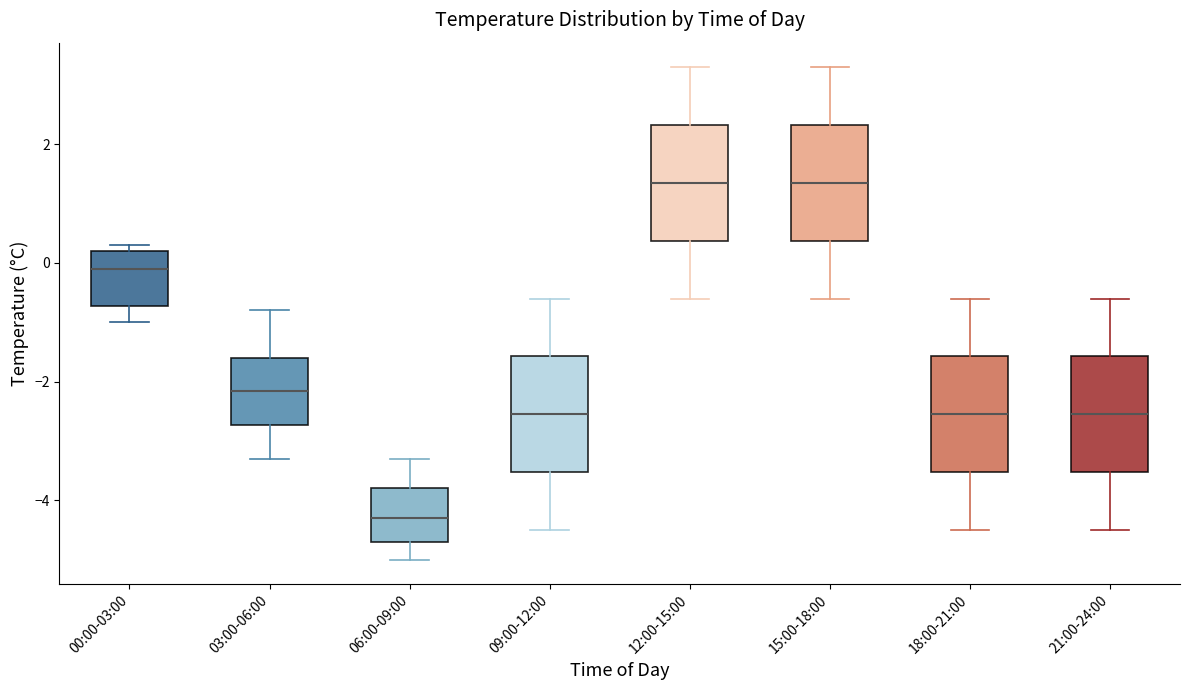

Reading left to right, transcribe this box plot: for each box, give where its median line is, the range the box spans, and where its two whiskers end, as read against the y-axis. The values are not printed on the chart, so give them approximately, as read against the axis.

00:00-03:00: median 0.0, box -0.8 to 0.2, whiskers -1.0 to 0.4
03:00-06:00: median -2.2, box -2.8 to -1.6, whiskers -3.2 to -0.8
06:00-09:00: median -4.2, box -4.6 to -3.8, whiskers -5.0 to -3.2
09:00-12:00: median -2.6, box -3.6 to -1.6, whiskers -4.4 to -0.6
12:00-15:00: median 1.4, box 0.4 to 2.4, whiskers -0.6 to 3.4
15:00-18:00: median 1.4, box 0.4 to 2.4, whiskers -0.6 to 3.4
18:00-21:00: median -2.6, box -3.6 to -1.6, whiskers -4.4 to -0.6
21:00-24:00: median -2.6, box -3.6 to -1.6, whiskers -4.4 to -0.6